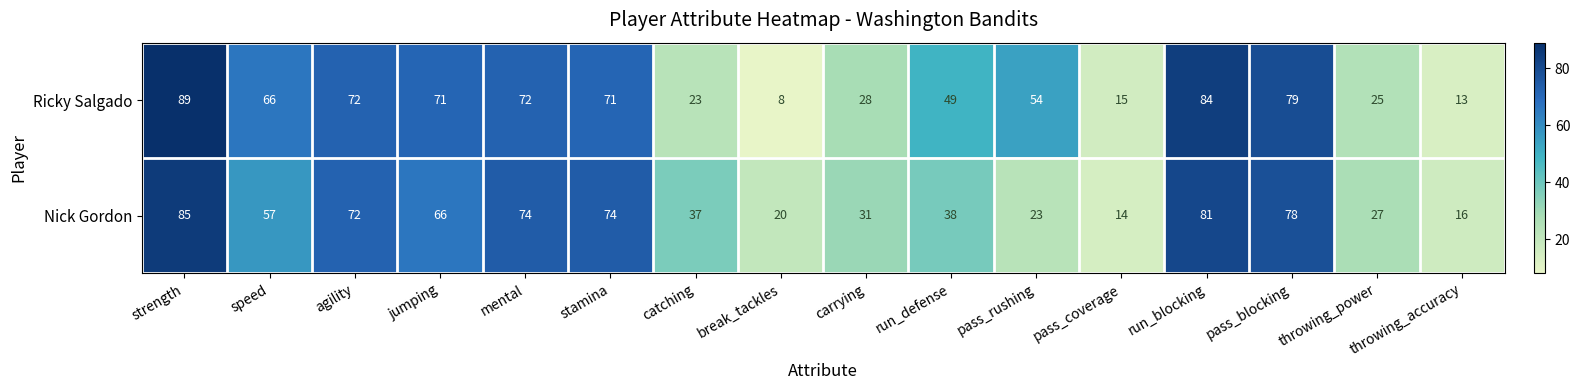

At which category does the chart reach its minimum across all series?

break_tackles